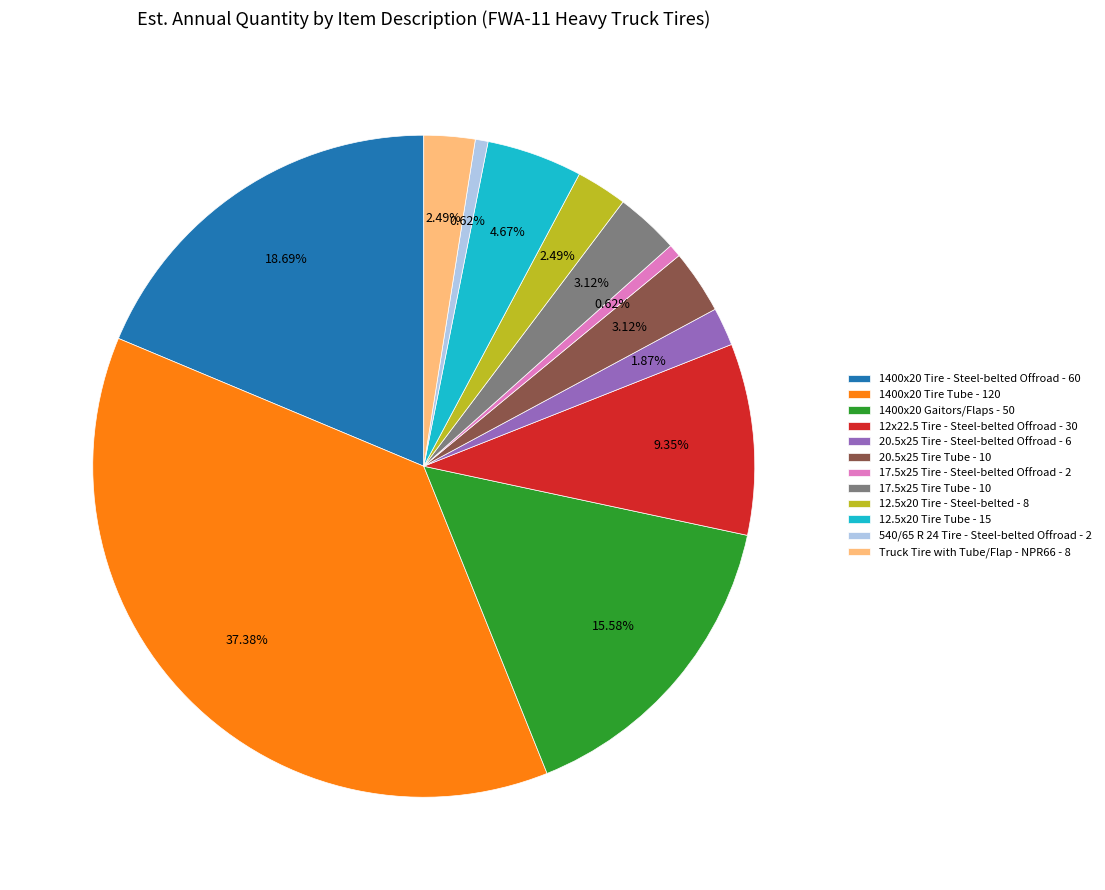

To the nearest percent, what is the difference between the largest and smallest slice percentages?

37%